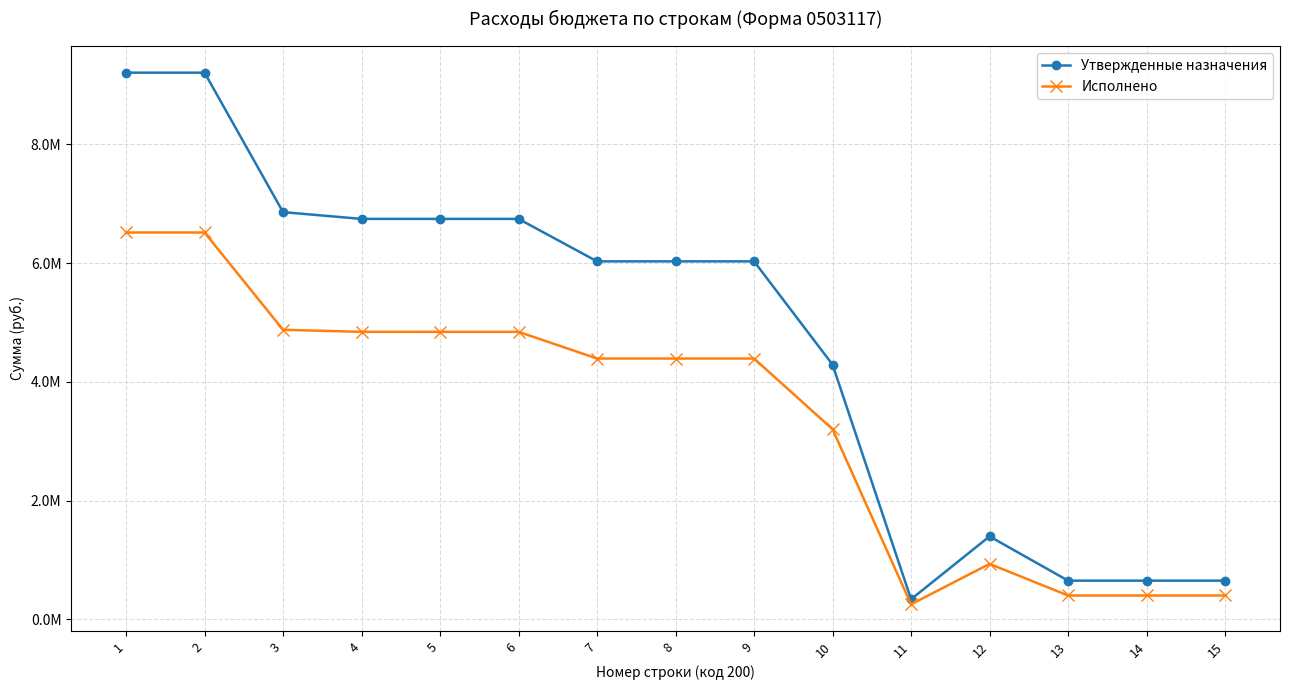

At which category does the chart reach its minimum across all series?

11